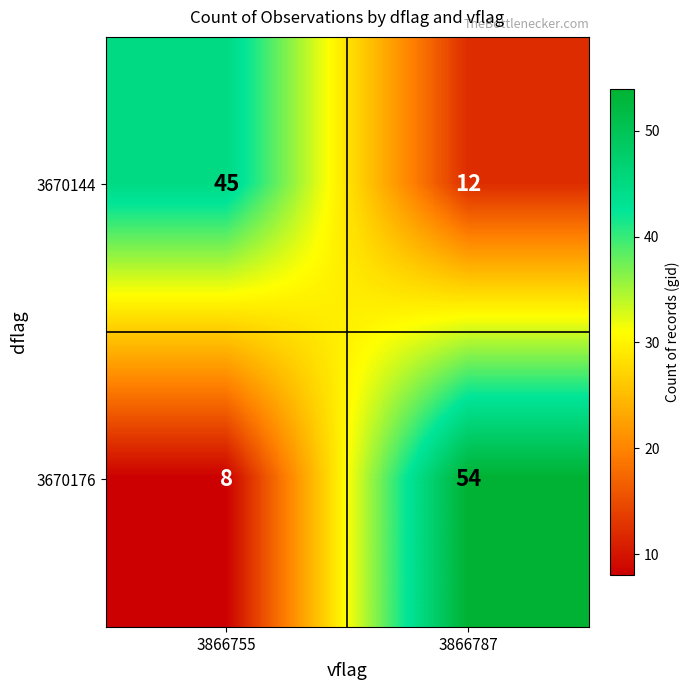

Which series has the widest spread of values?

3670176